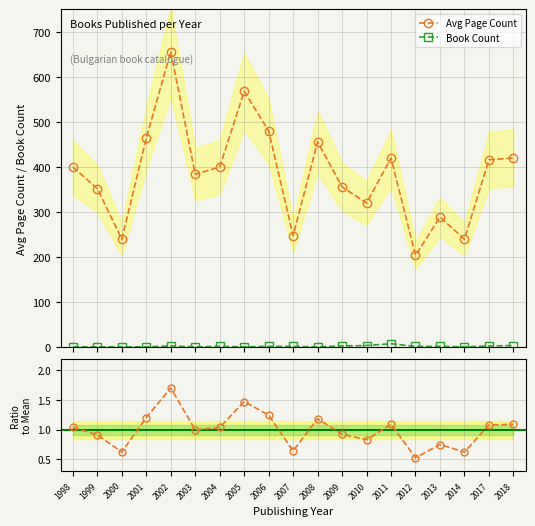

True or false: Book Count and Ratio to Mean intersect in this chart.

True